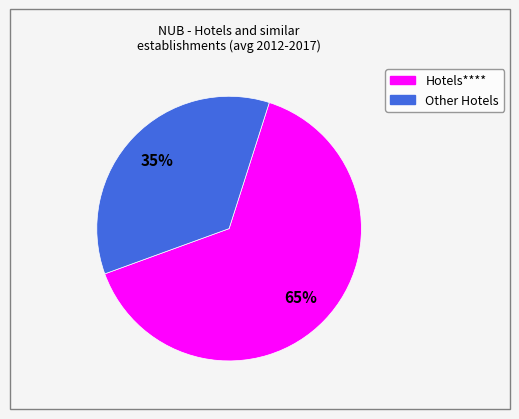

To the nearest percent, what is the average slice percentage?

50%